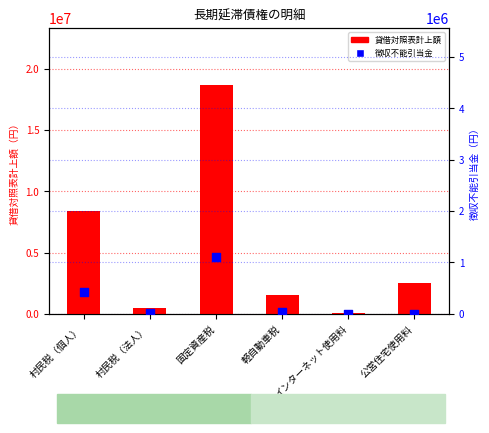

Which series contains the lowest Y value?

徴収不能引当金